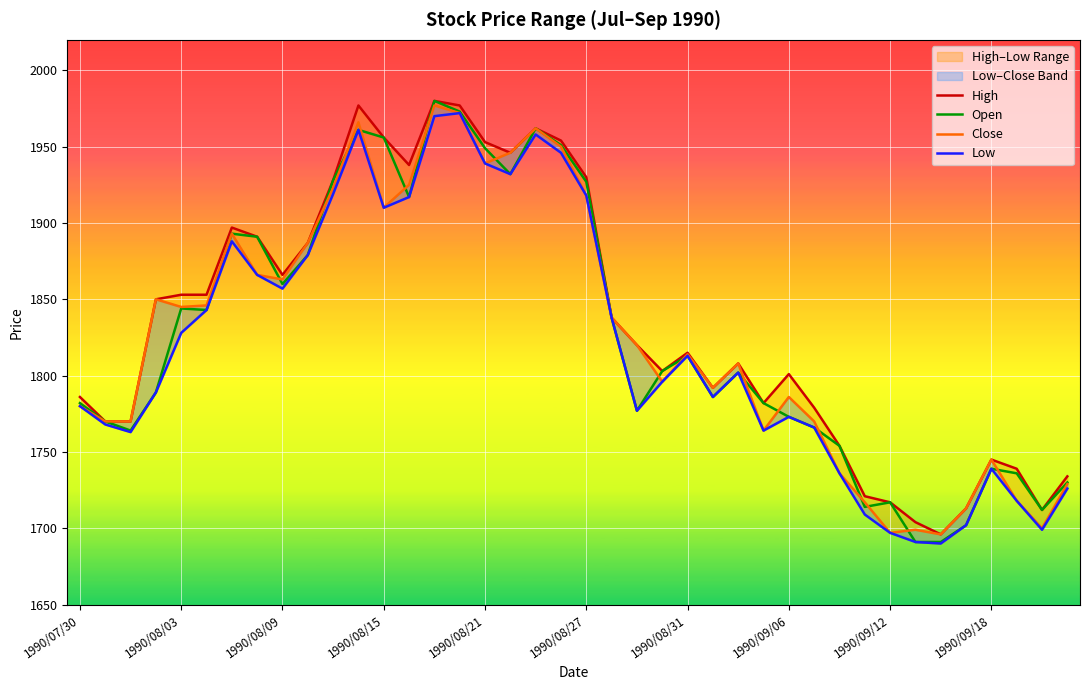

Is it true that Open equals 3168 at 1990/07/30?

False